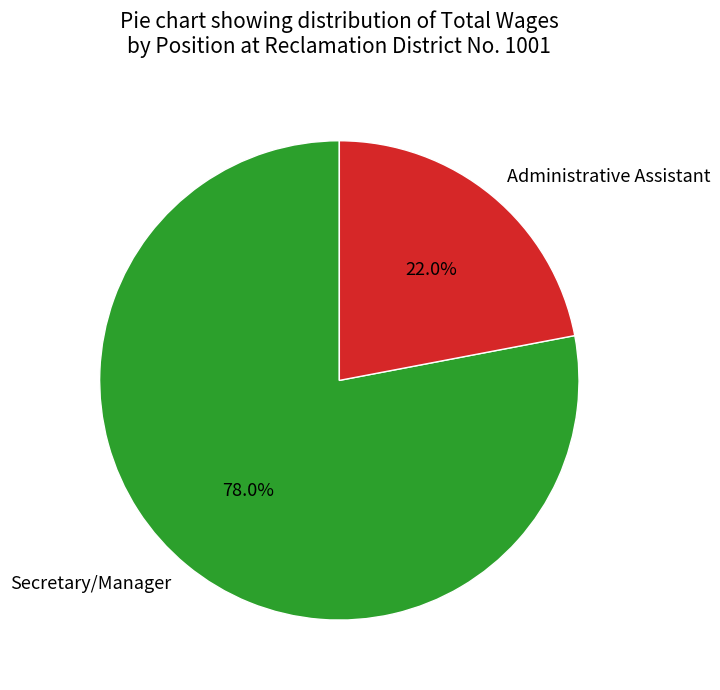

To the nearest percent, what is the difference between the Administrative Assistant and Secretary/Manager slice percentages?

56%